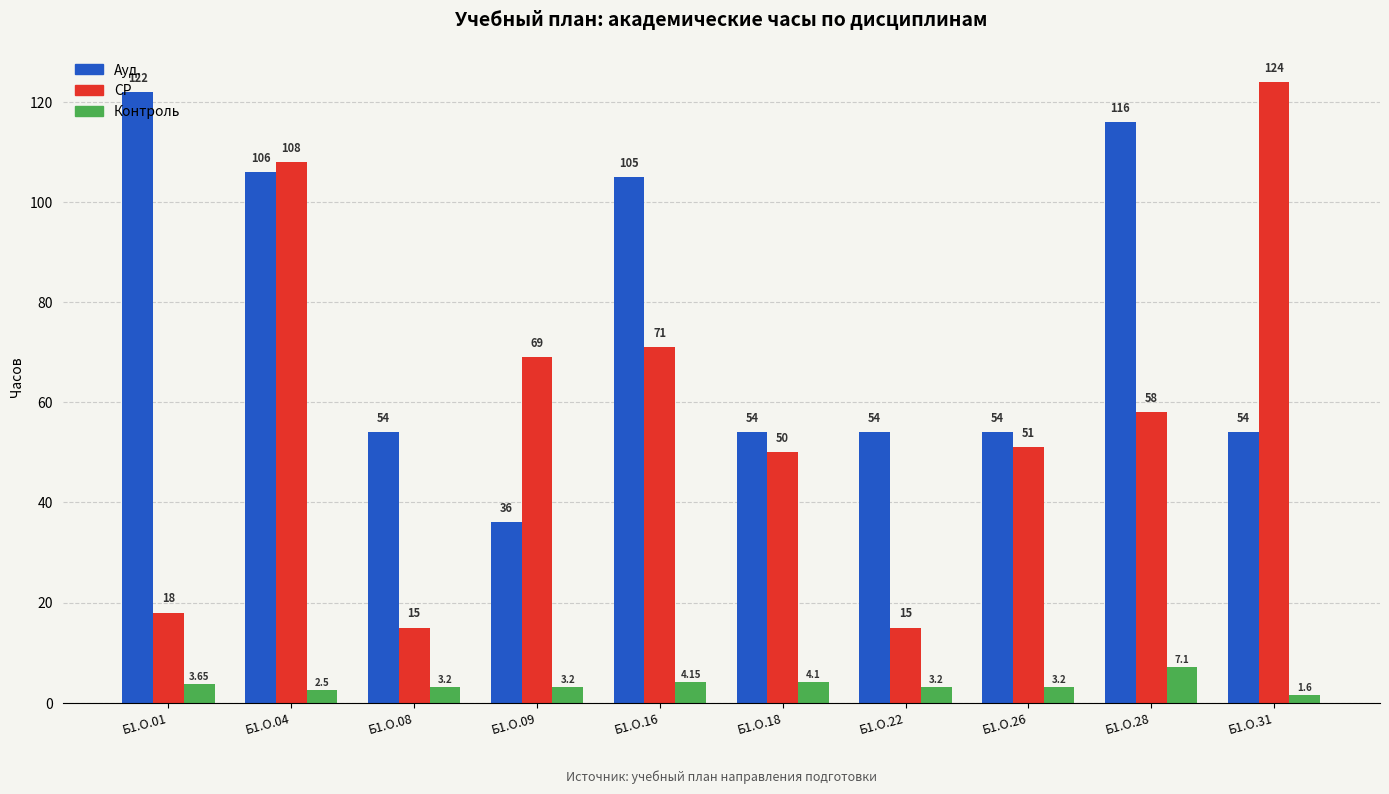

Rank the series by their average value, from highest to lowest.

Ауд., СР, Контроль